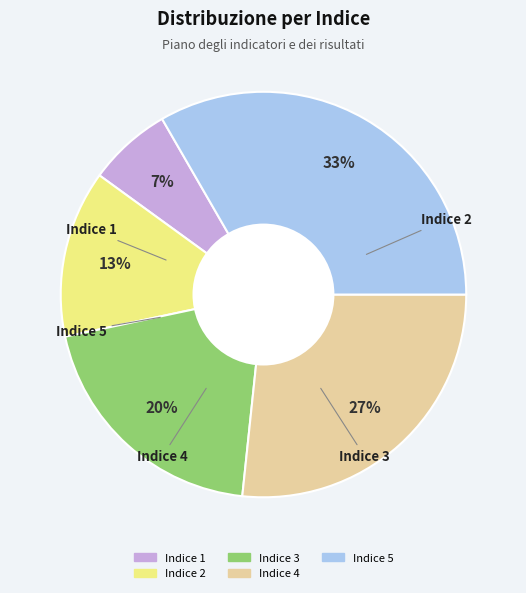

Do Indice 3 and Indice 1 together represent more than half of the pie?

No